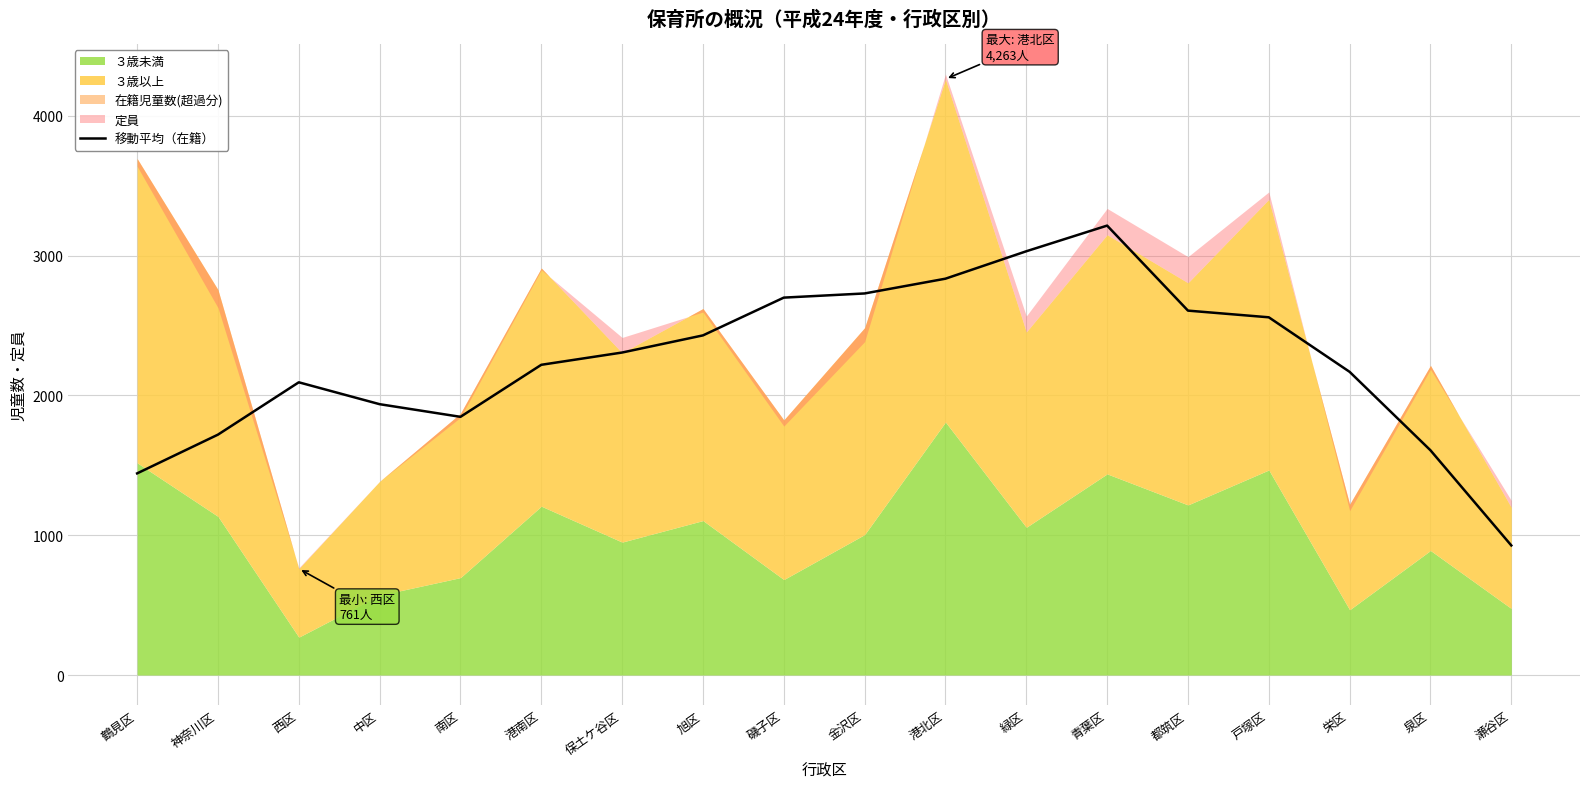

Read the value at 港南区.

2219.4